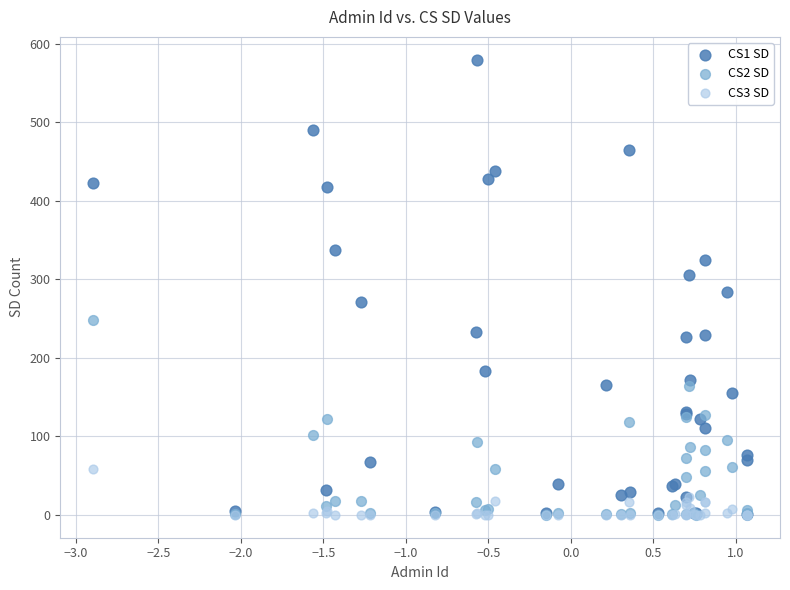

Which series has the largest Y range (max minus min)?

CS1 SD